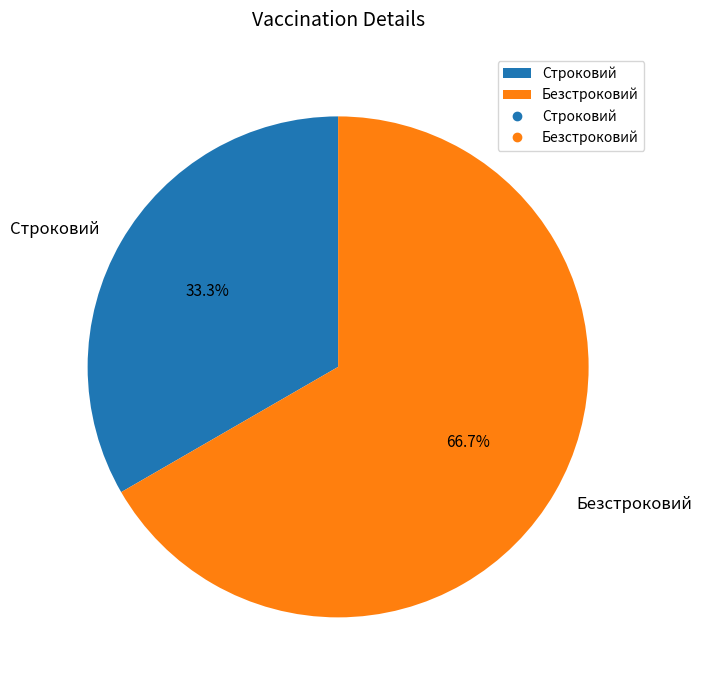

How many slices are in this pie chart?

2